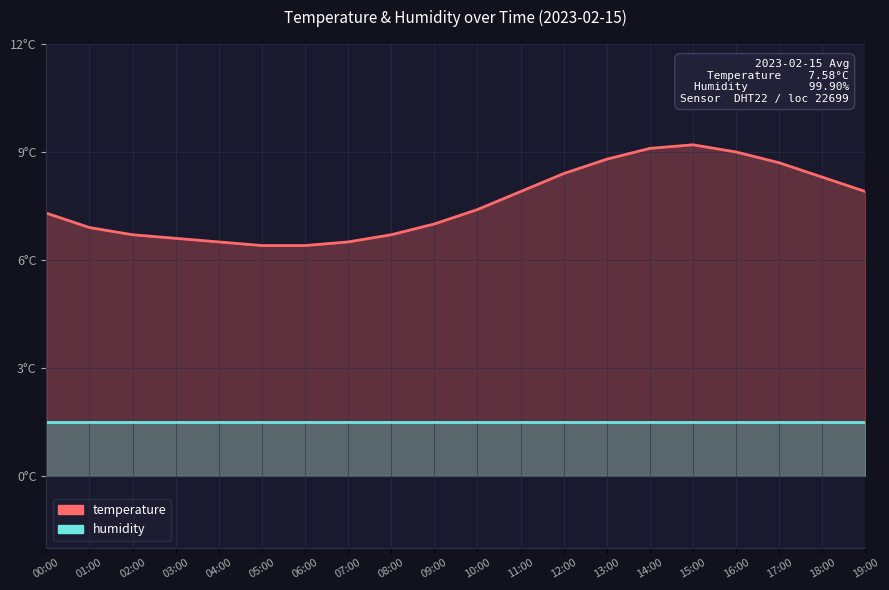

List the series in order of their peak value, highest first.

temperature, humidity